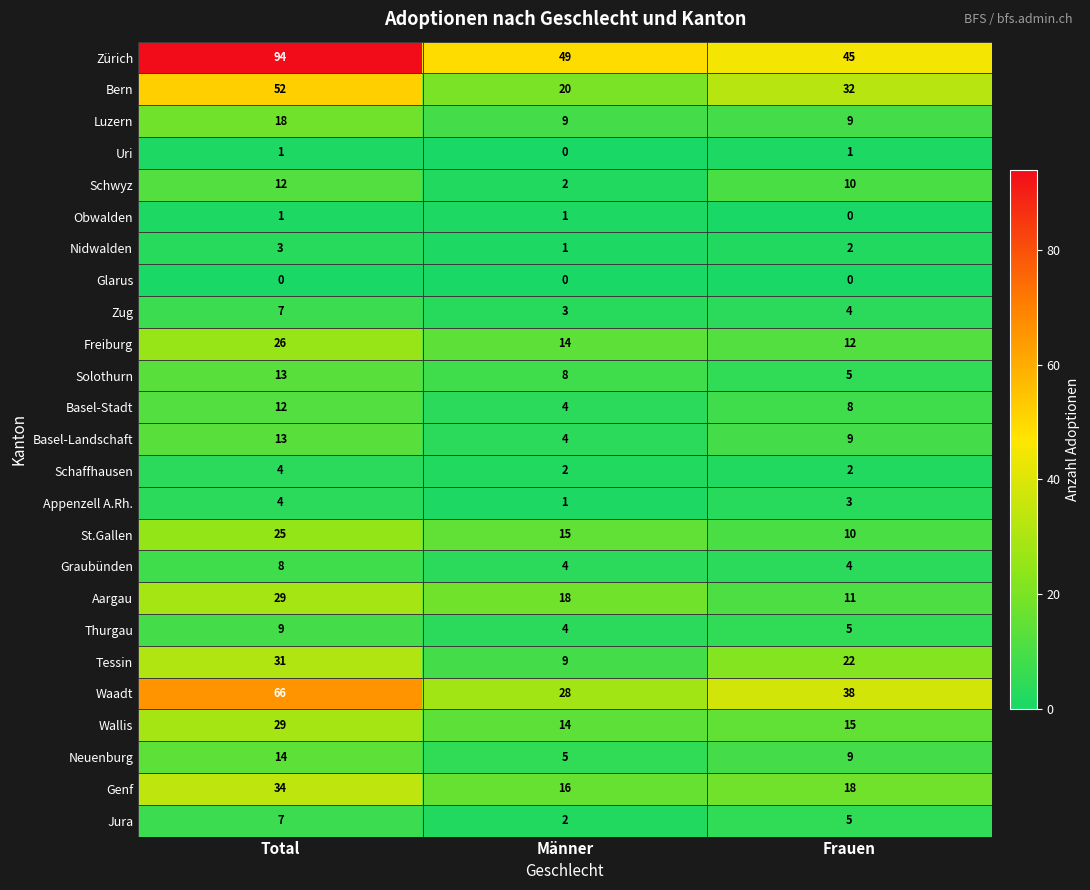

What is the difference between the maximum and minimum values in the Schwyz series?

10